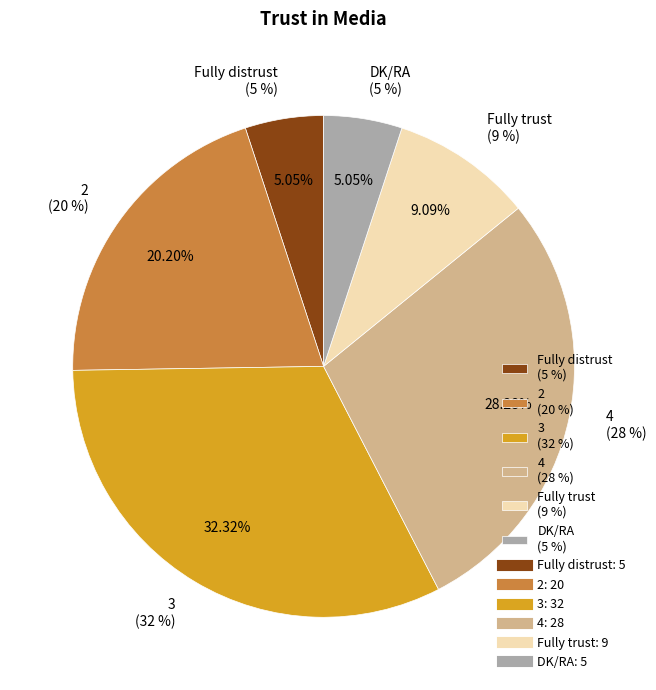

Is 3 the majority of the pie?

No